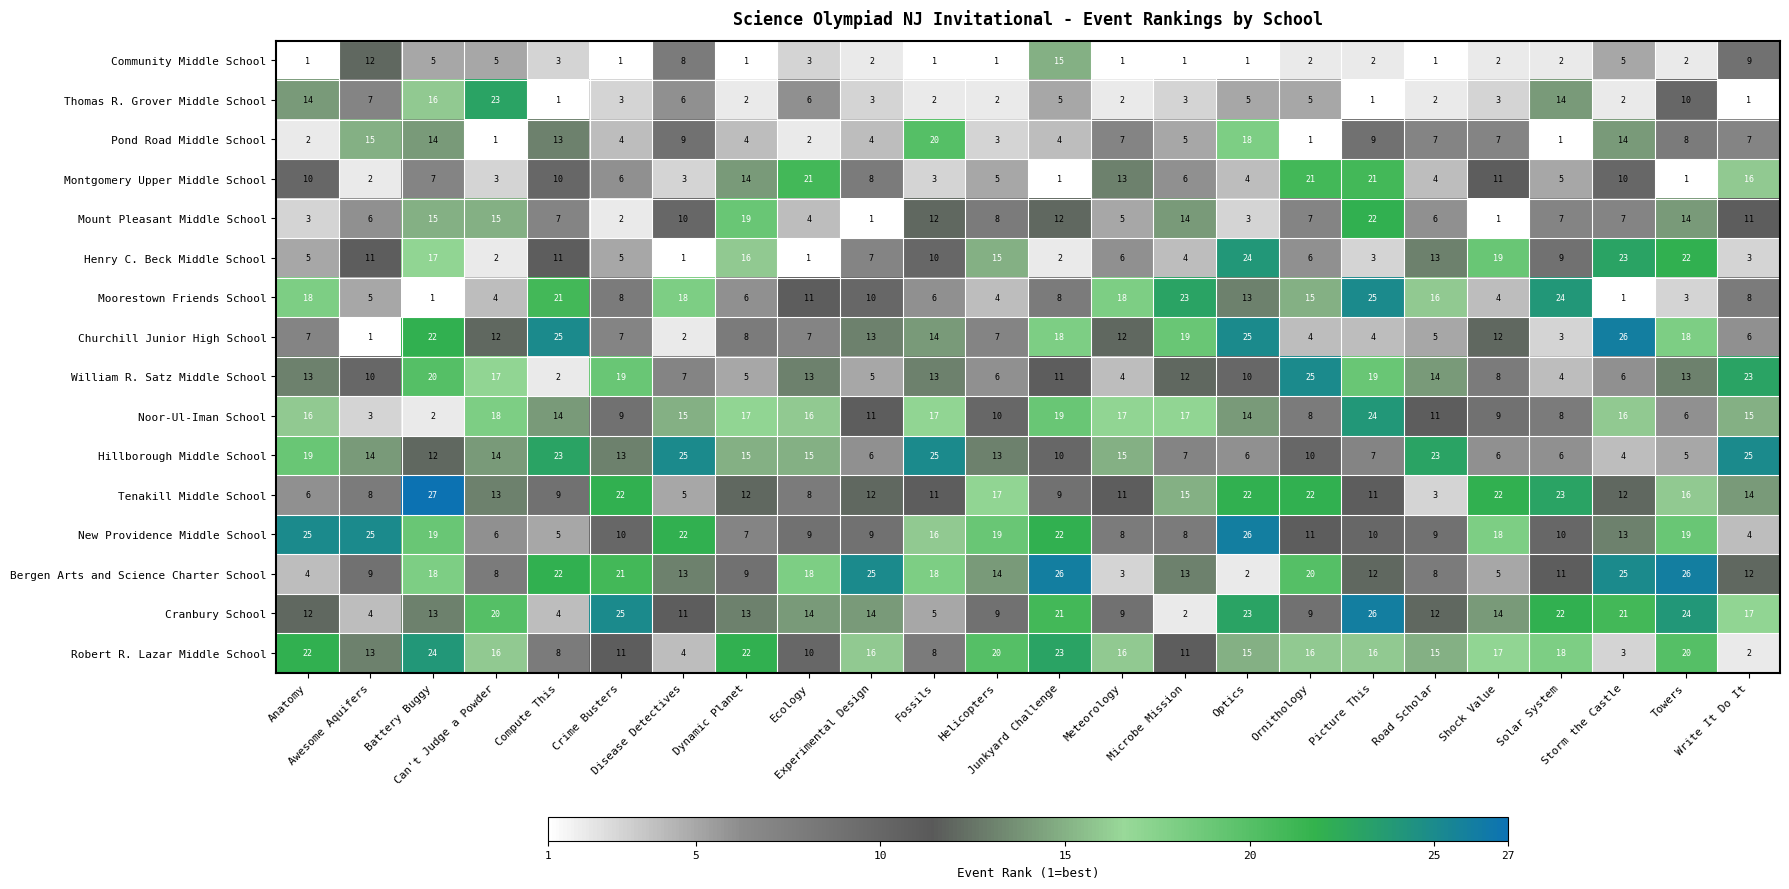

What is the difference between the second highest and second lowest values in the Moorestown Friends School series?

23